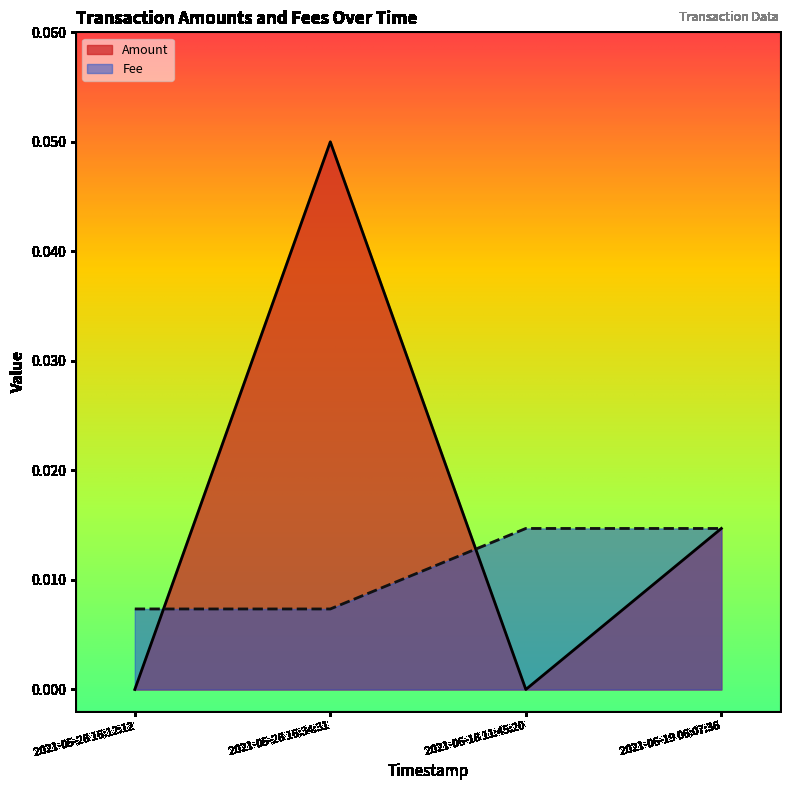

List the labels in order of Fee value, smallest first.

2021-05-26 16:12:12, 2021-05-26 16:34:31, 2021-06-18 11:45:20, 2021-06-19 06:07:36